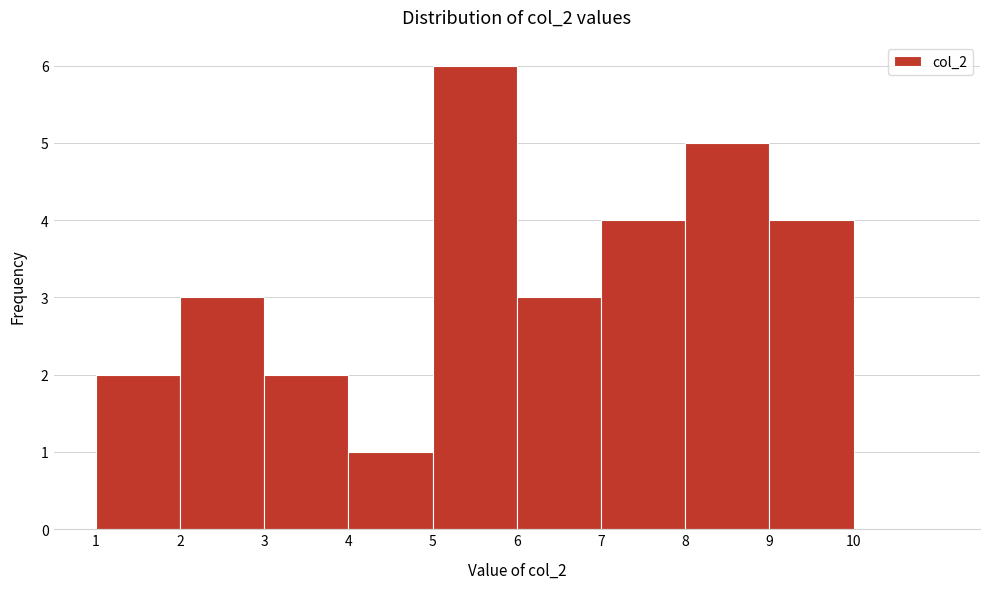

Which range on the x-axis has the tallest bar?

5 to 6